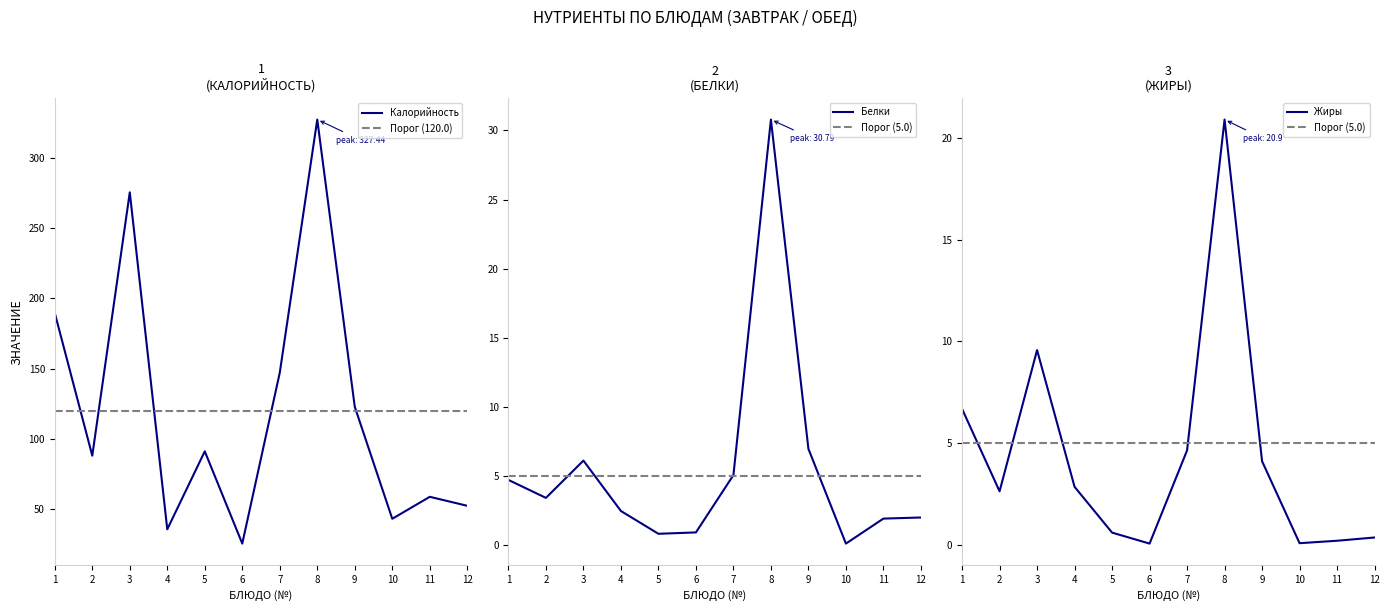

Is it true that Жиры equals 4.1 at 4?

False